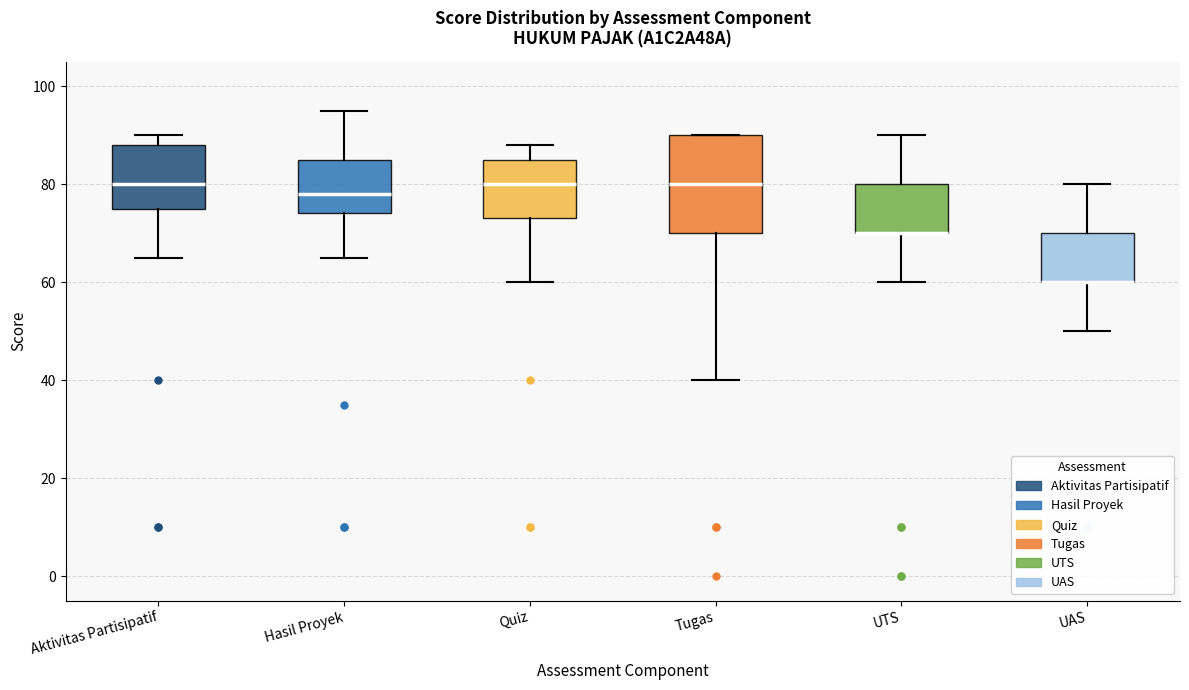

Comparing the boxes themselves (not the whiskers), which one is the tallest?

Tugas